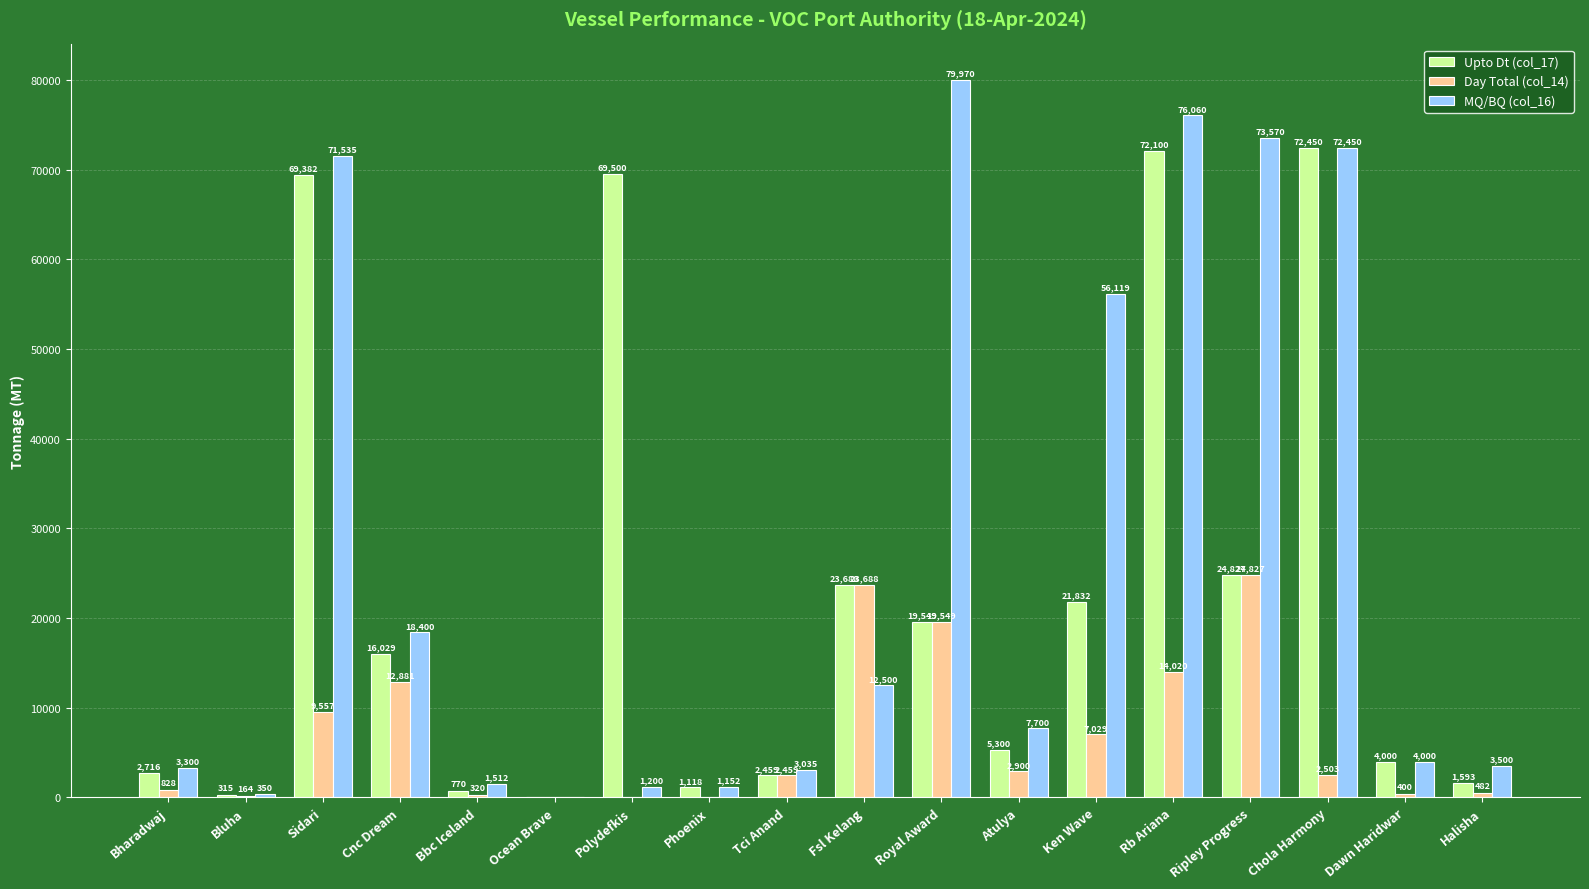

What is the greatest value displayed?

79970